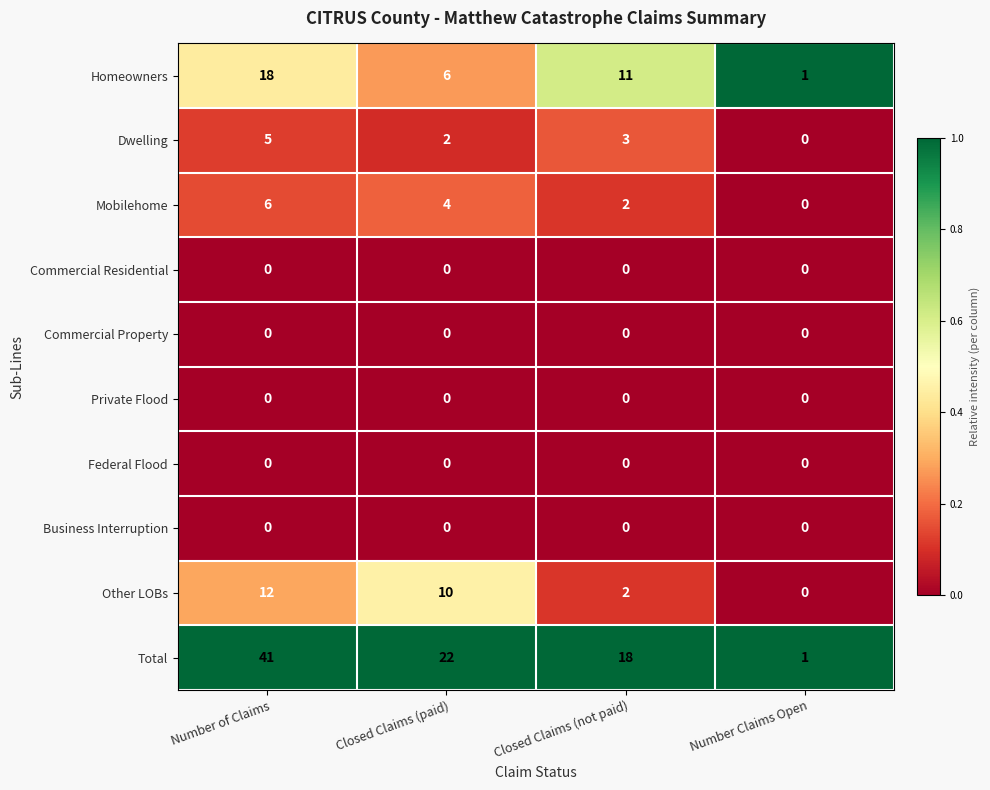

Is it true that Total equals 1 at Number Claims Open?

True